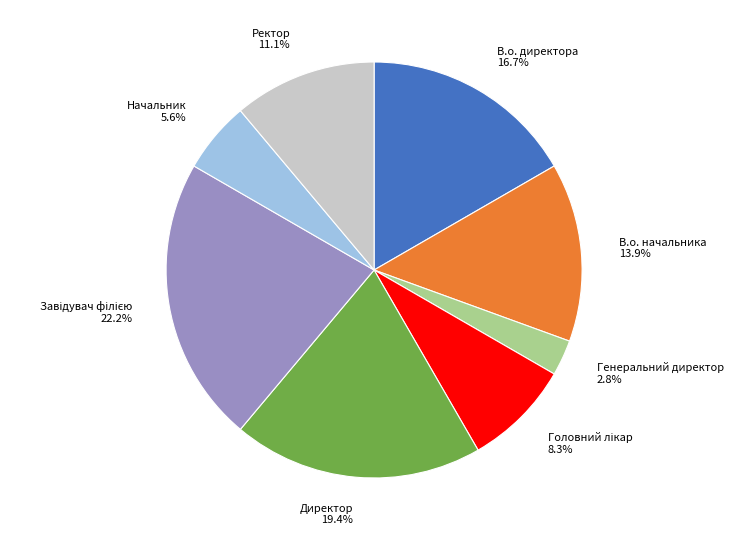

Is it true that Начальник is 6% of the pie?

True